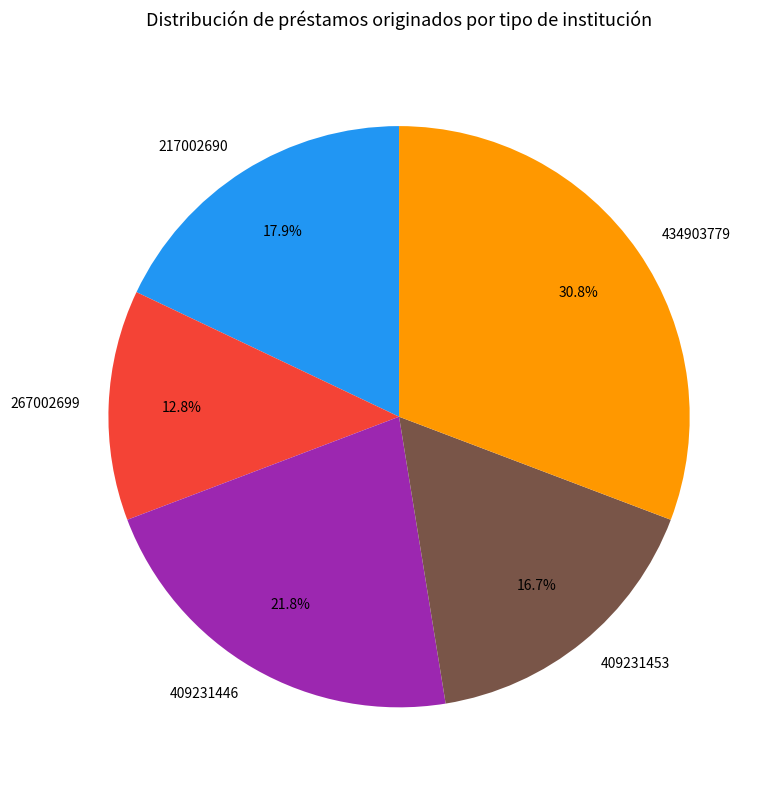

True or false: 434903779 accounts for 43% of the total.

False